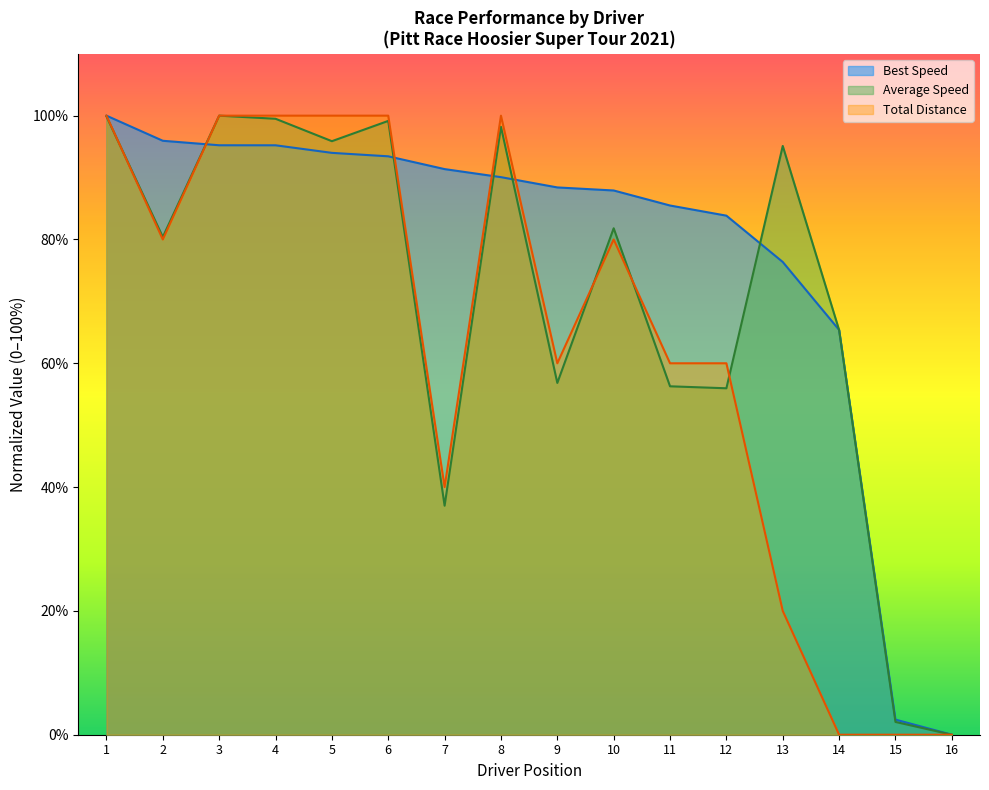

List the series in order of their overall mean, lowest first.

Total Distance, Average Speed, Best Speed